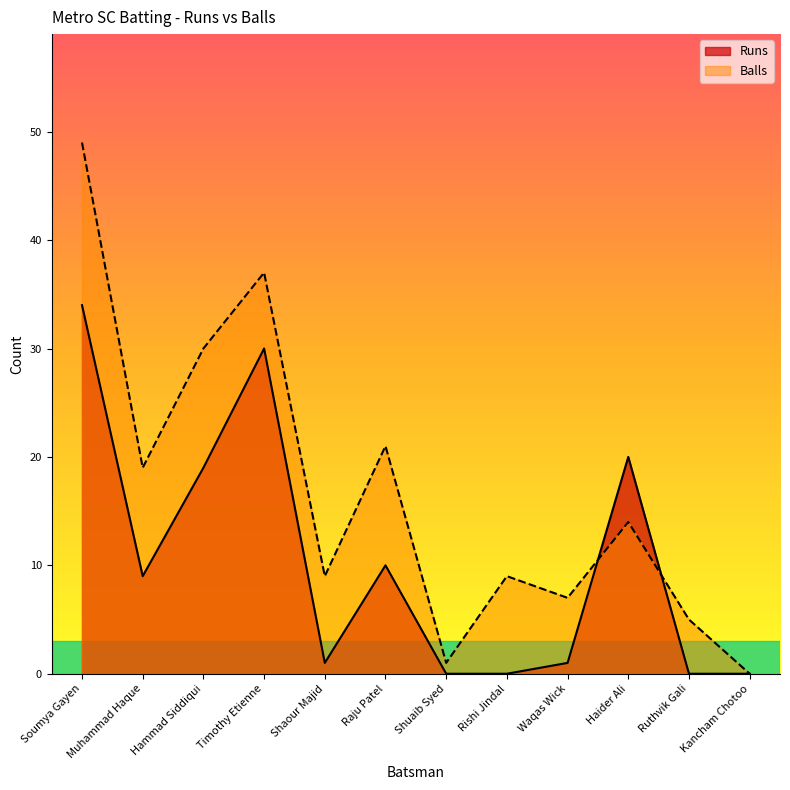

What position from the right is Timothy Etienne?

9